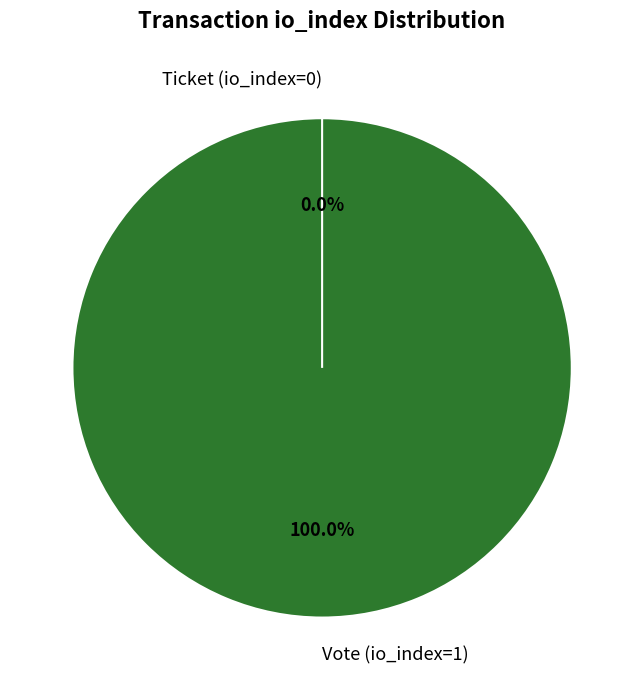

Which slice is the smallest?

Ticket (io_index=0)